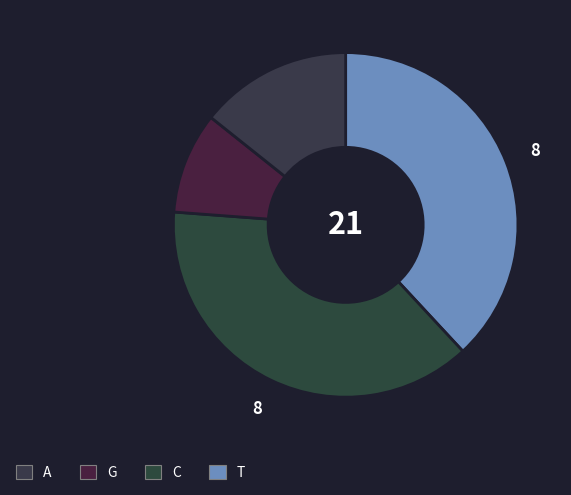

Is there a majority slice in this chart?

No